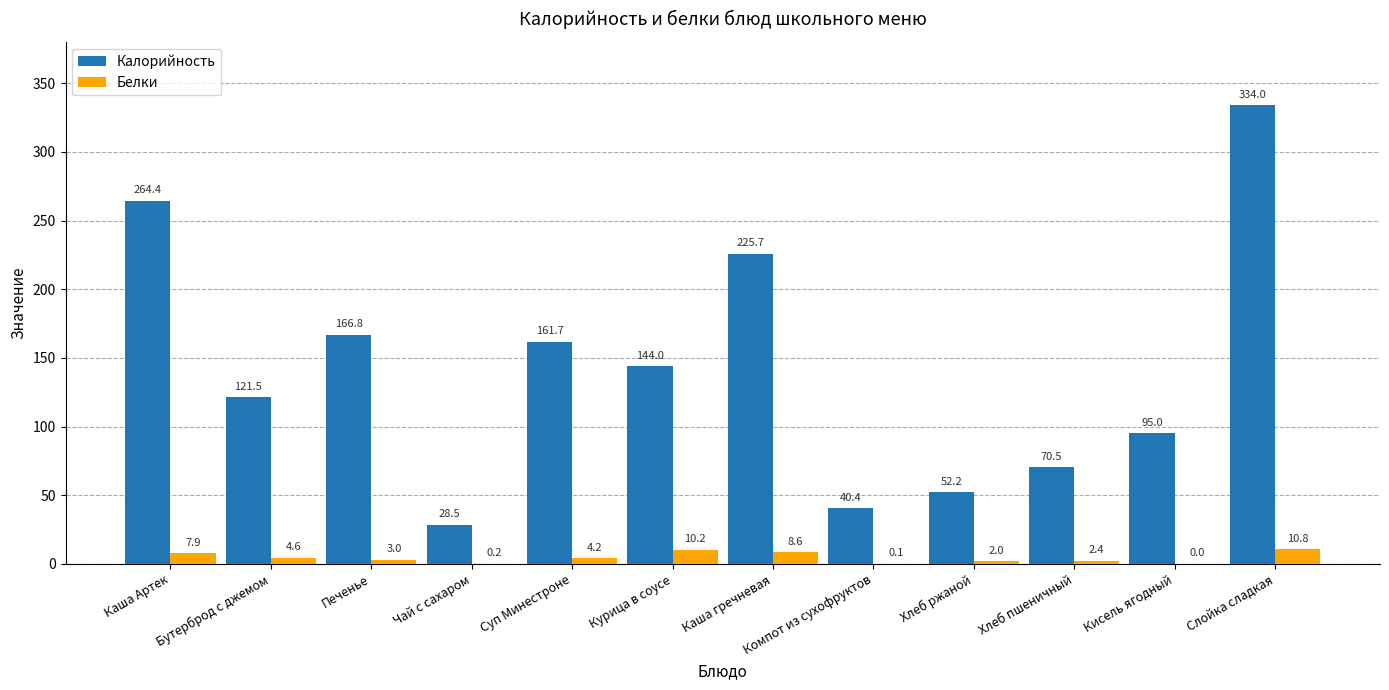

What is the sum of all Калорийность values?

1704.8